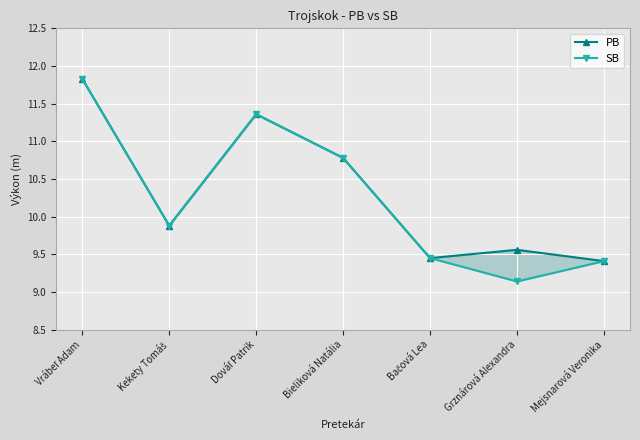

What is the label of the 1st point from the right?

Mejsnarová Veronika